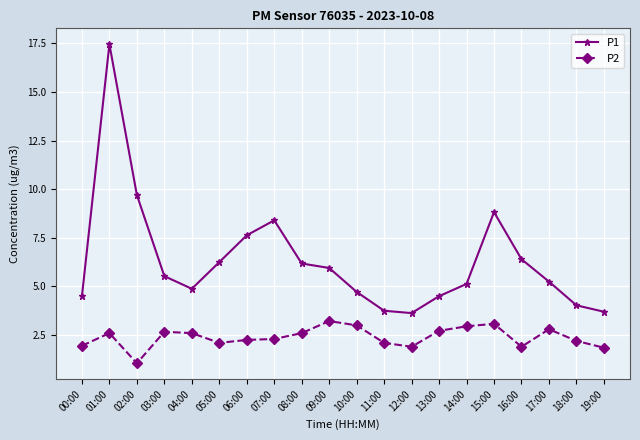

Where is P1 nearest to the value 10?

02:00